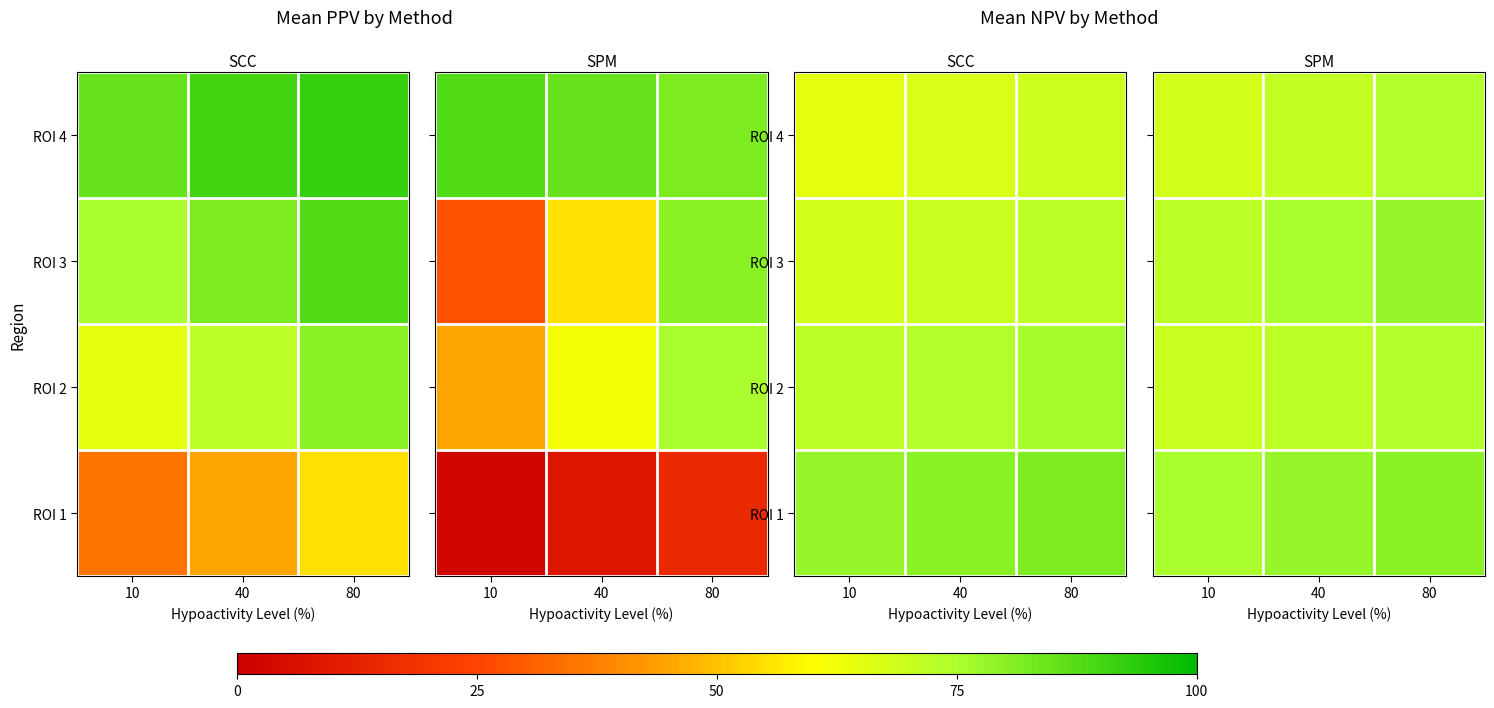

Count the ROI 1 values in the range 75 to 80.

3